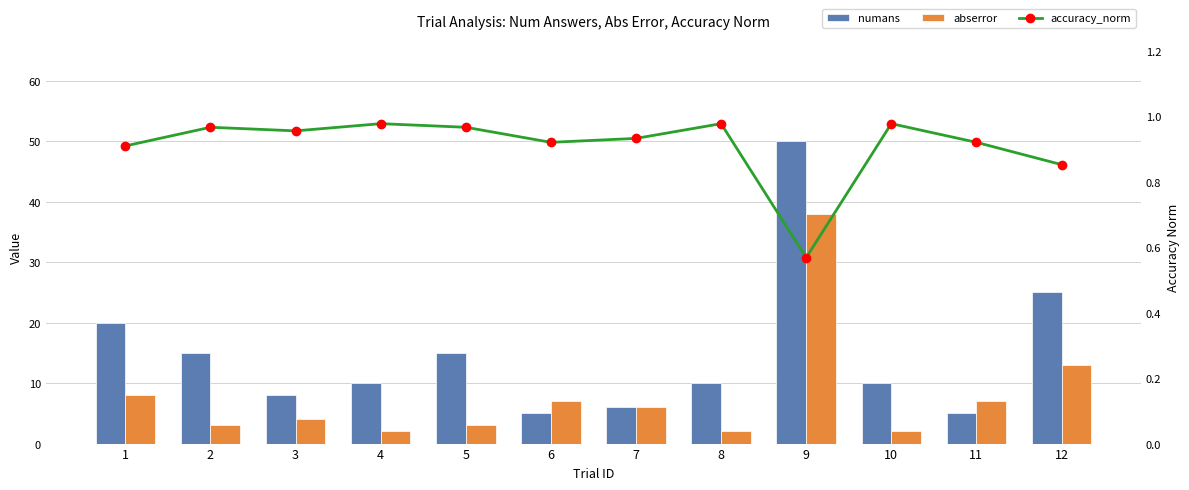

Which series has the largest total across all categories?

numans